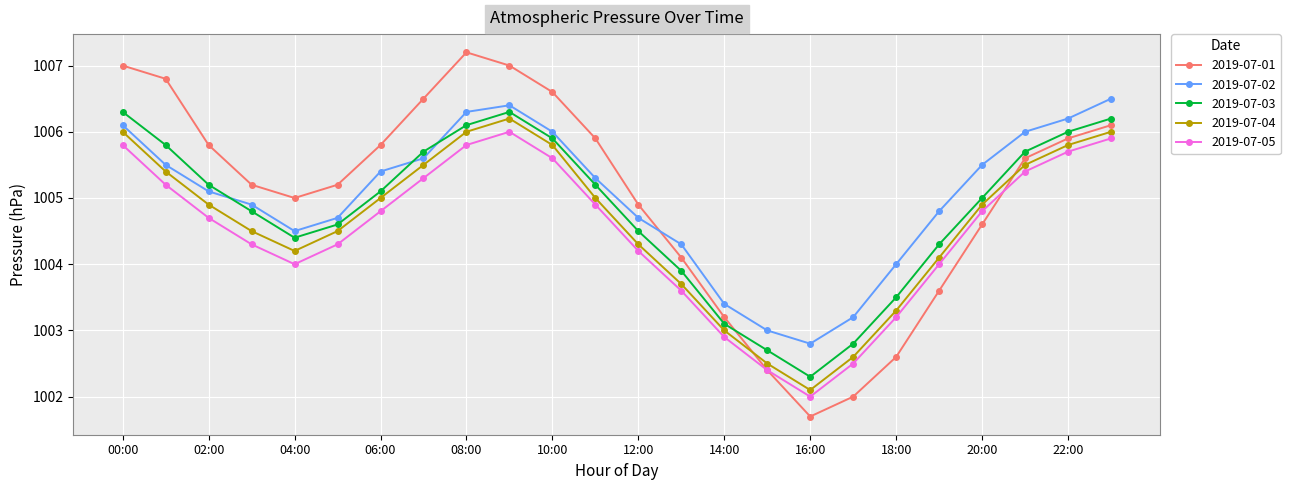

Which series has the largest range (max minus min)?

2019-07-01